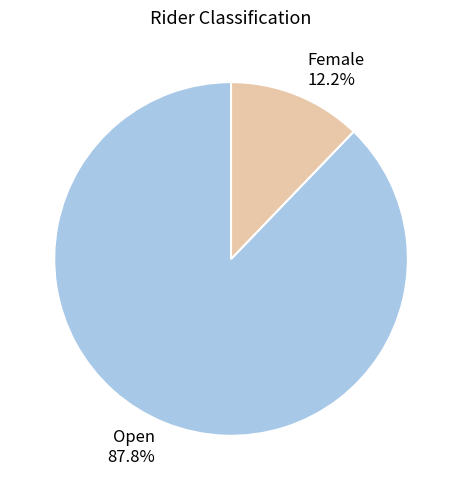

To the nearest percent, what is the combined percentage of Female and Open?

100%